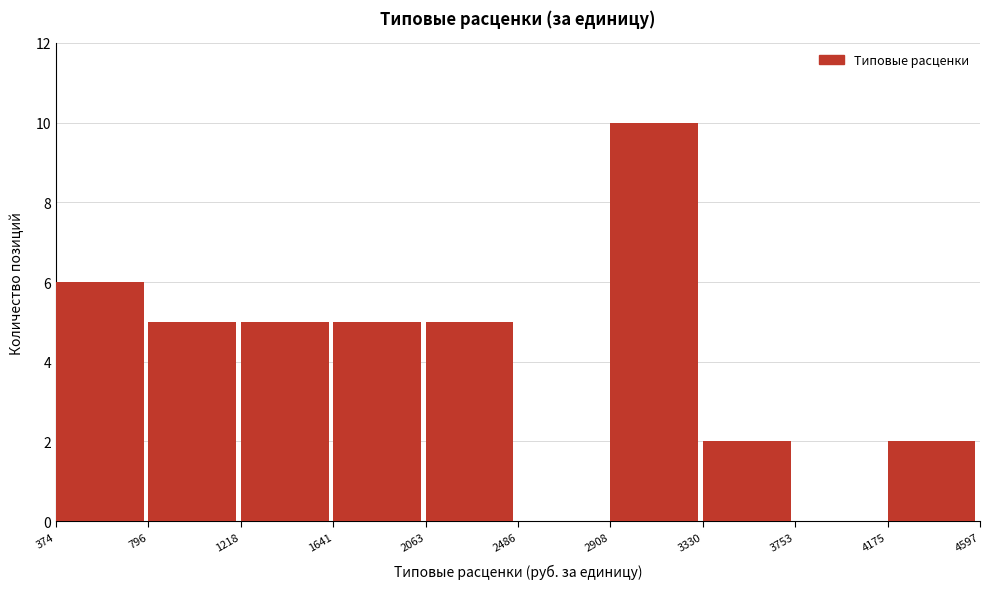

Which range on the x-axis has the tallest bar?

2908 to 3330